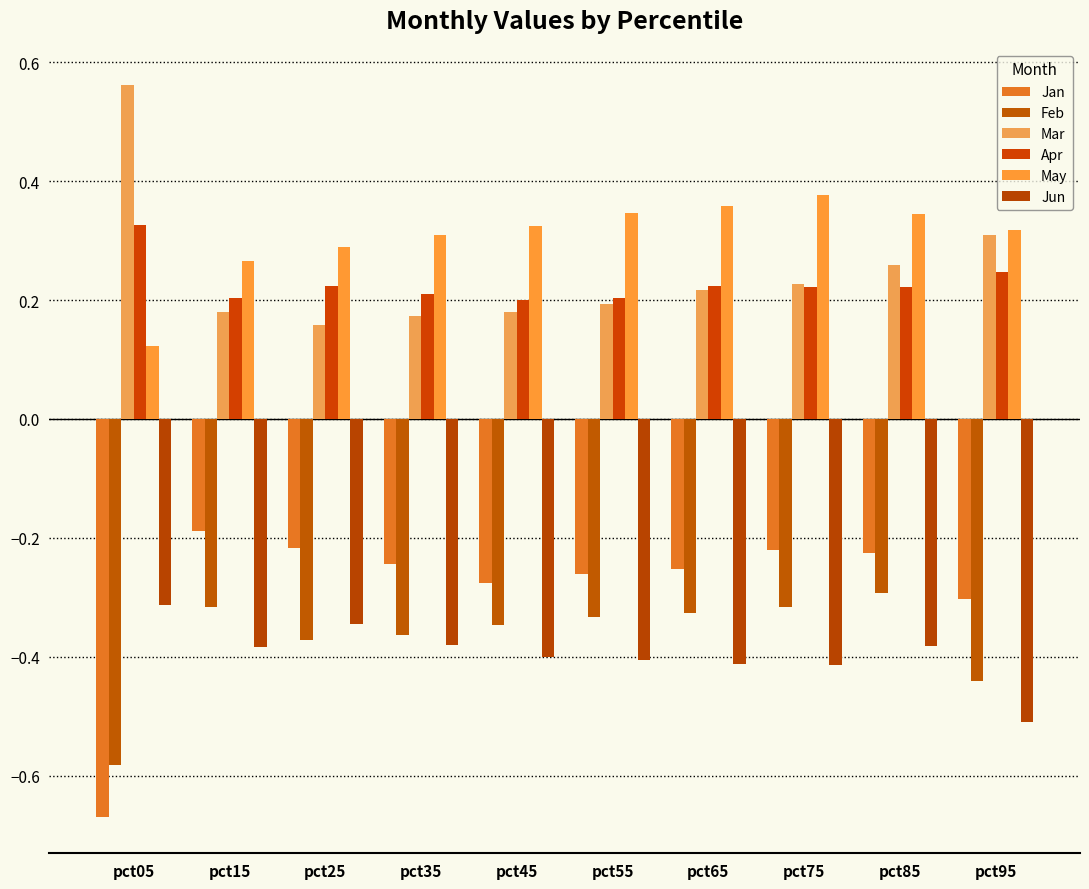

How many bars are there in total?

60